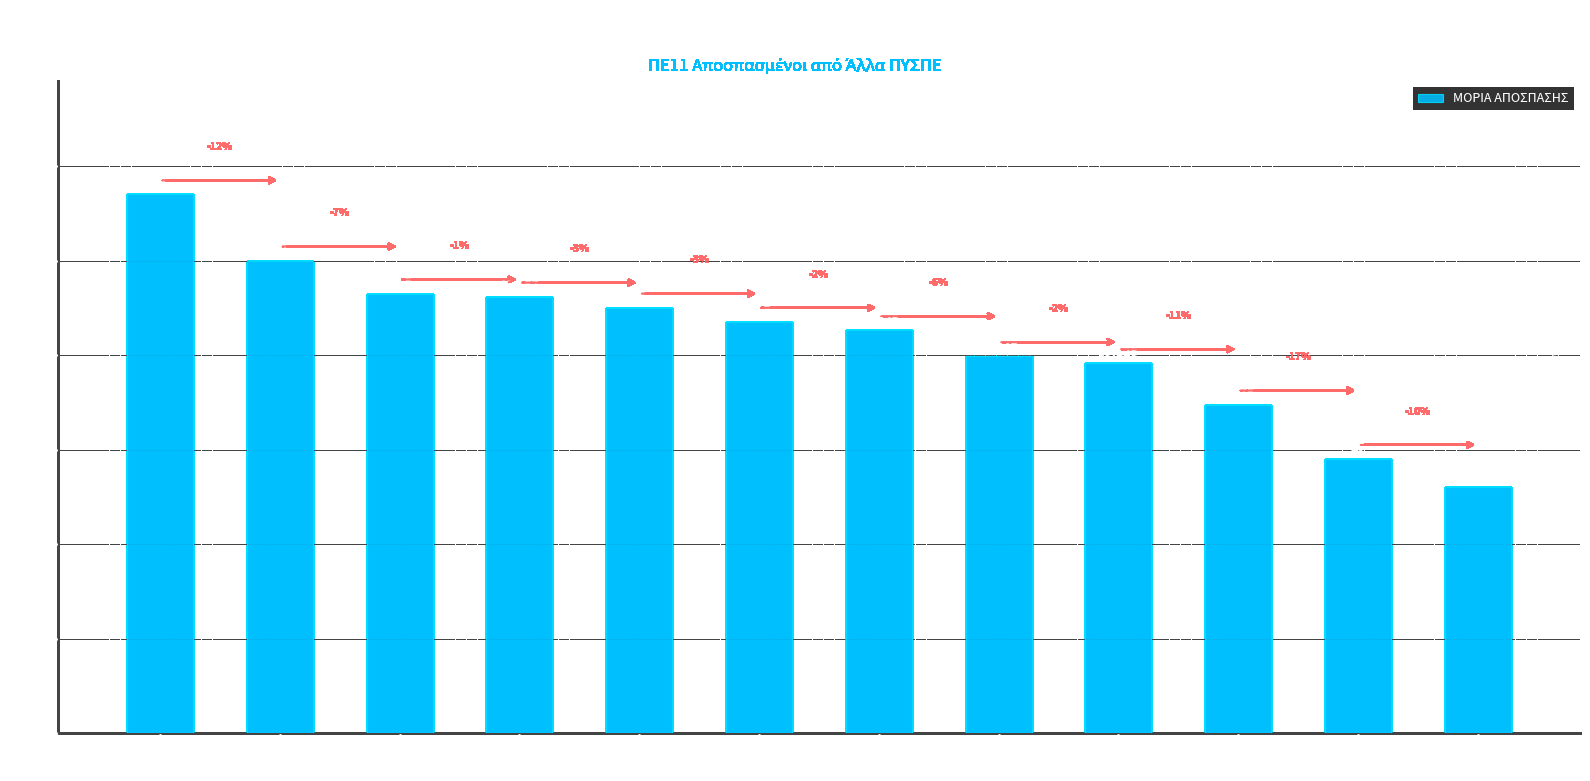

Does the chart contain any negative values?

No